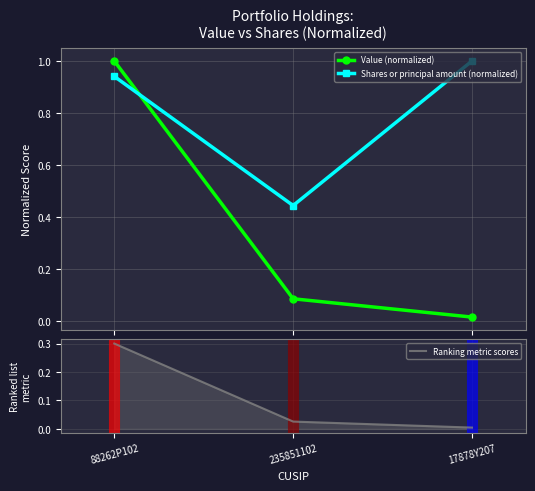

At which category does the chart reach its minimum across all series?

17878Y207